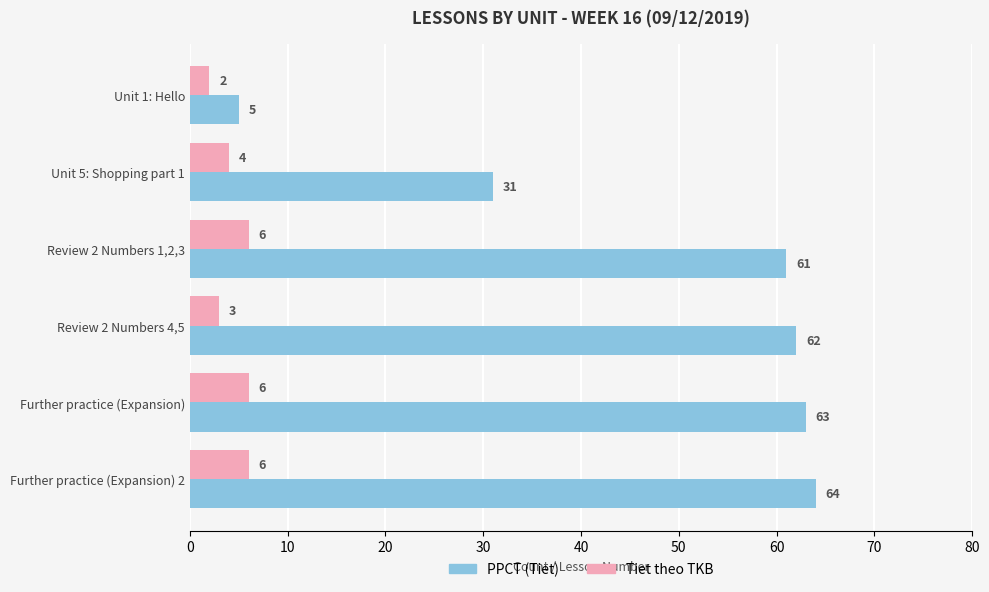

What is the average value of the PPCT (Tiet) series?

48